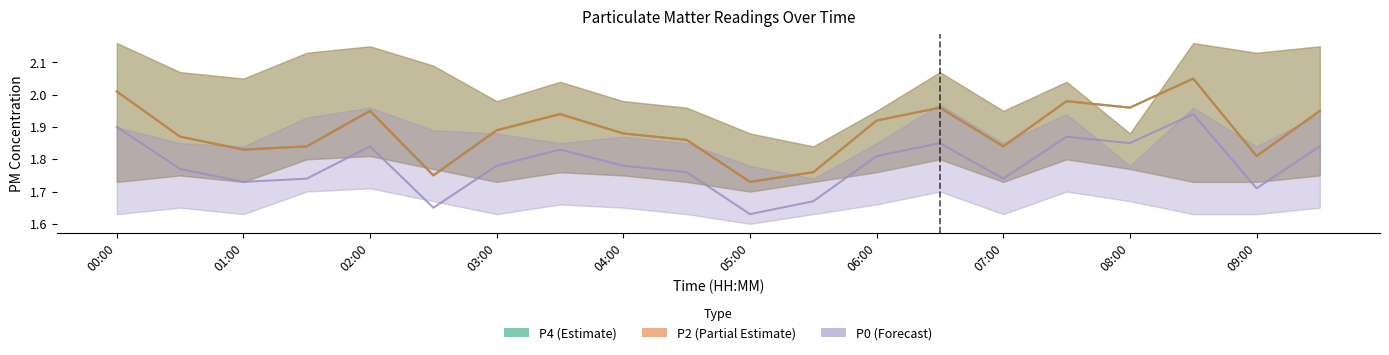

What are all the series names shown in the legend?

P4, P2, P0